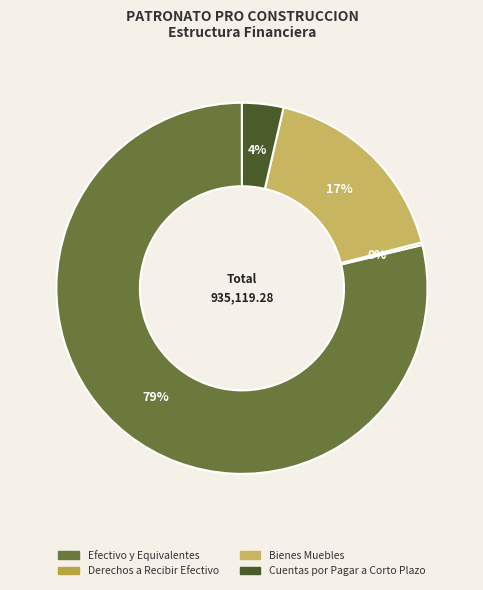

Does Efectivo y Equivalentes account for over 50% of the chart?

Yes